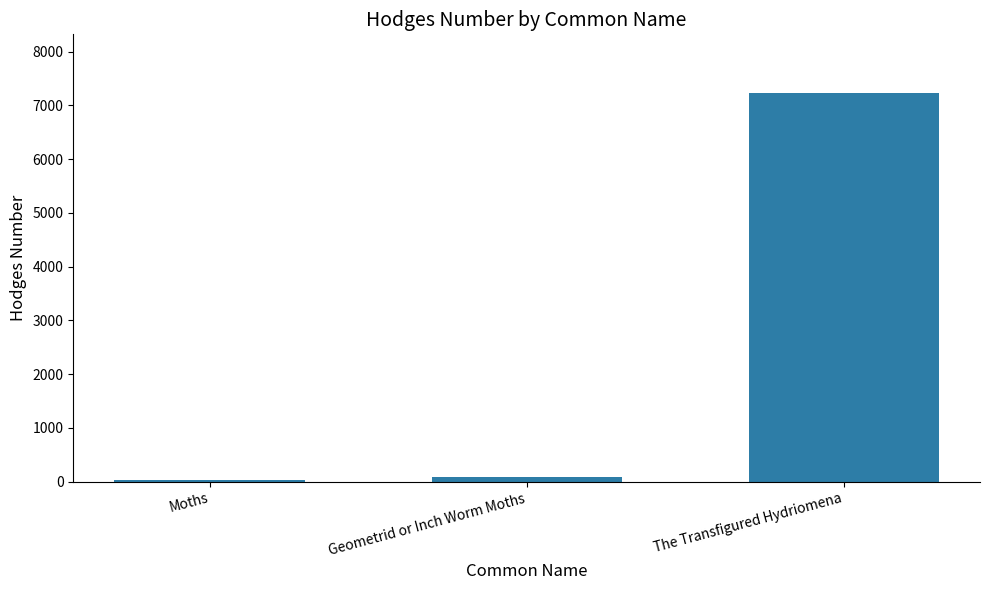

What is the sum of all values?

7357.3